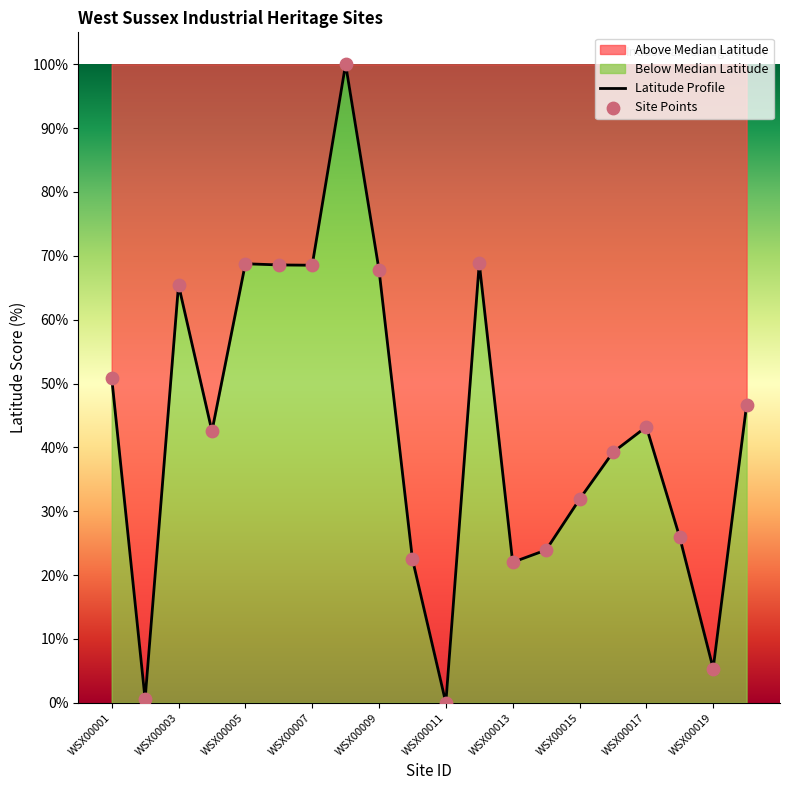

Which has a higher value, WSX00015 or WSX00013?

WSX00015